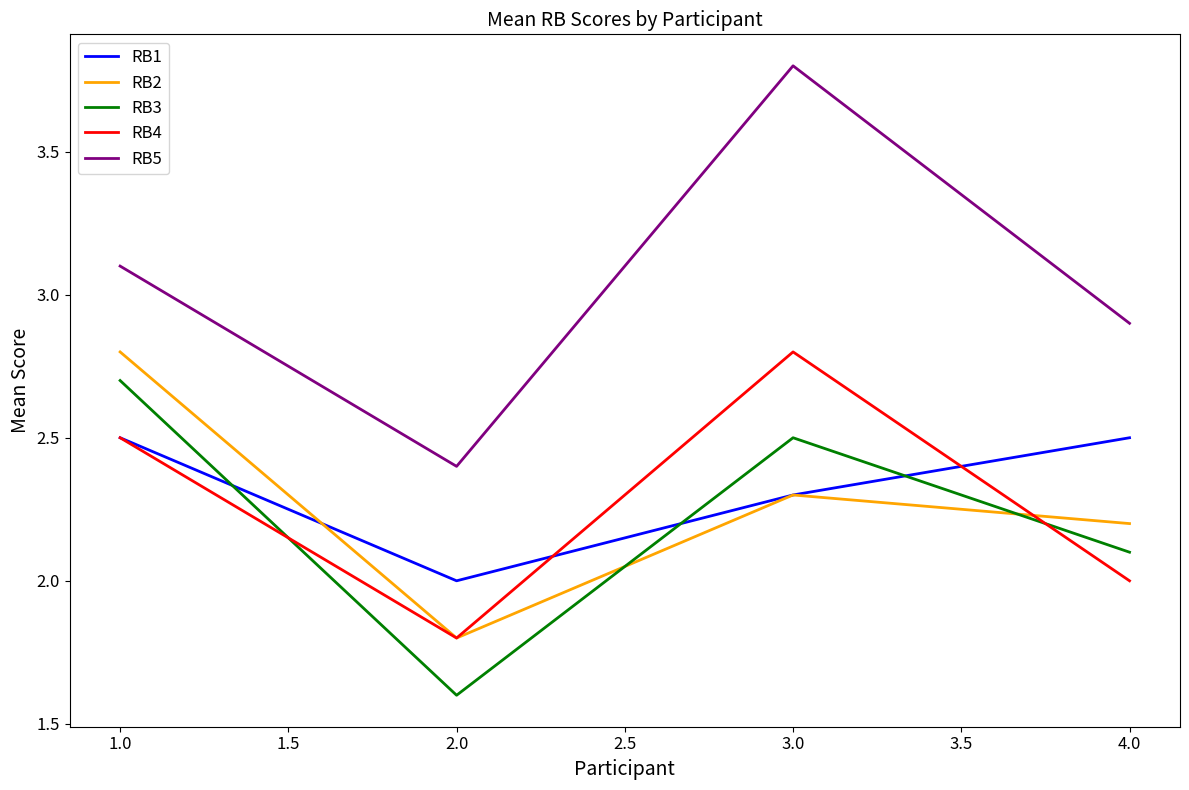

What is the difference between the second highest and second lowest values in the RB3 series?

0.4